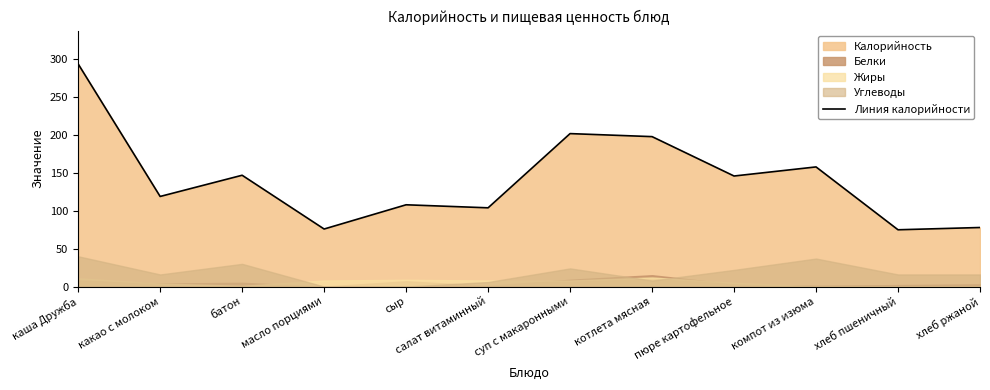

Reading left to right, extract all data points from this chart.

каша Дружба=294	какао с молоком=119	батон=147	масло порциями=76	сыр=108	салат витаминный=104	суп с макаронными=202	котлета мясная=198	пюре картофельное=146	компот из изюма=158	хлеб пшеничный=75	хлеб ржаной=78